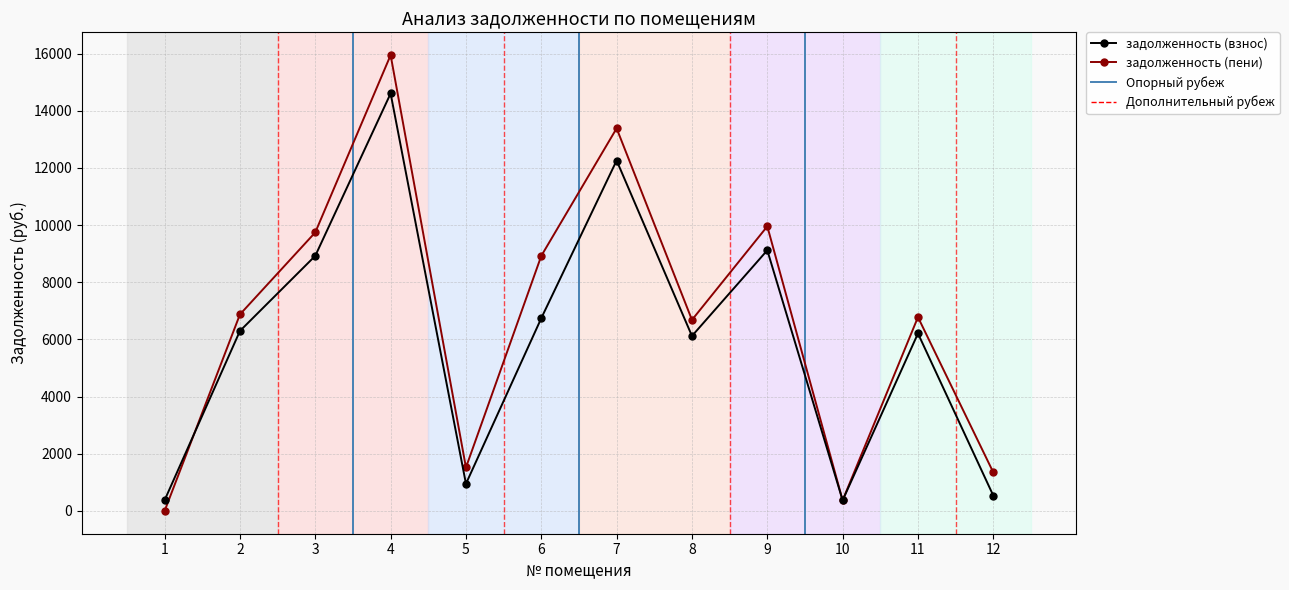

At which label does задолженность (взнос) first exceed 6297?

2